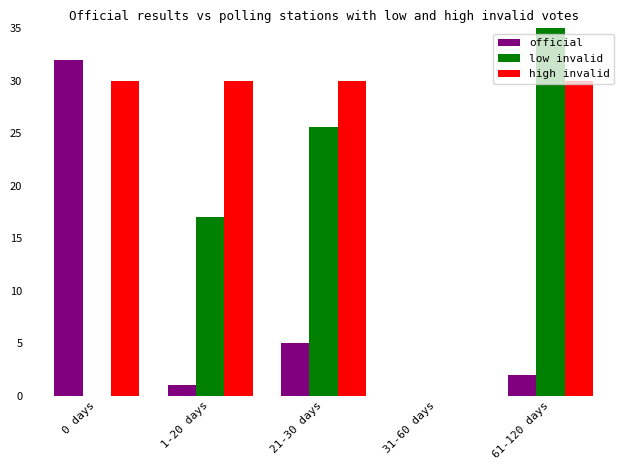

What is the sum of all high invalid values?

120.0